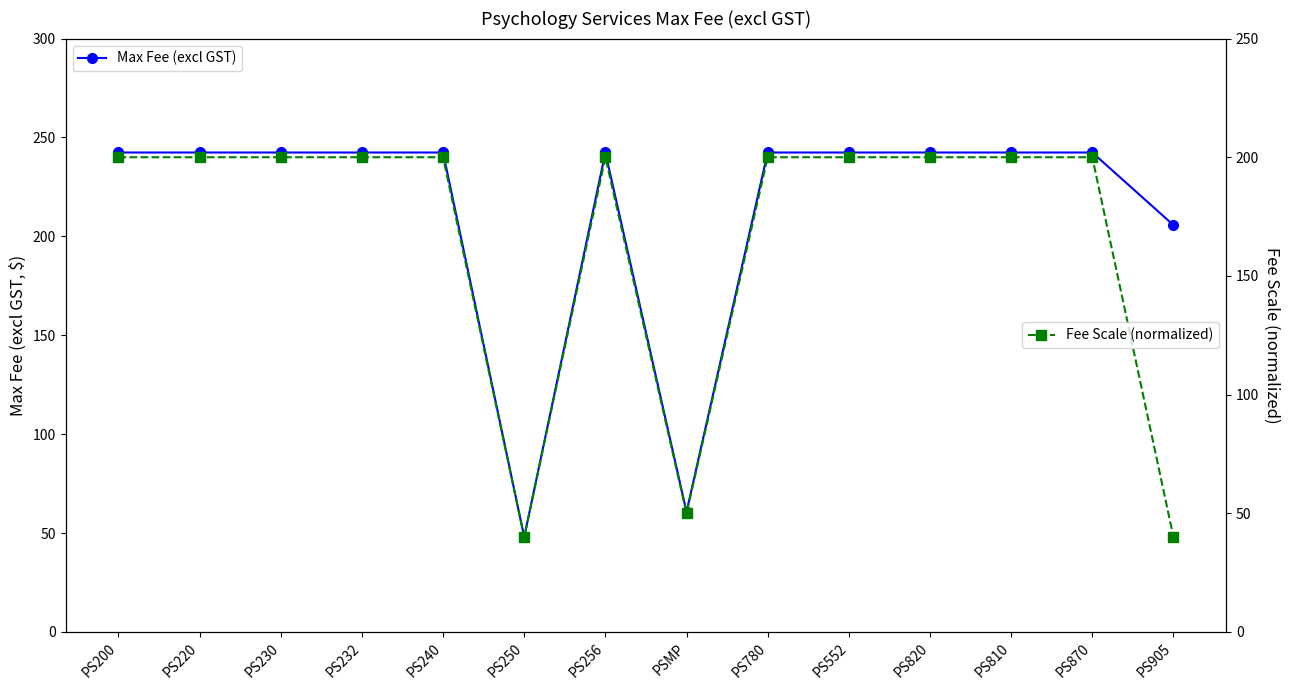

At which label is Fee Scale (normalized) closest to 120?

PSMP